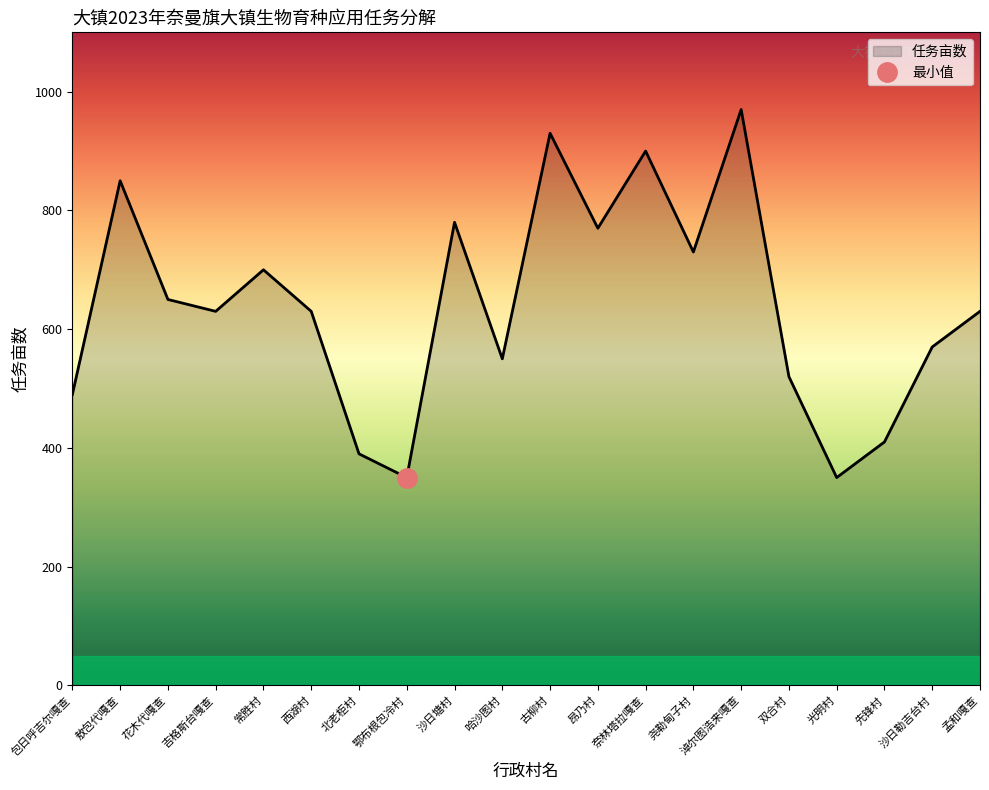

How many lines are shown in the chart?

1